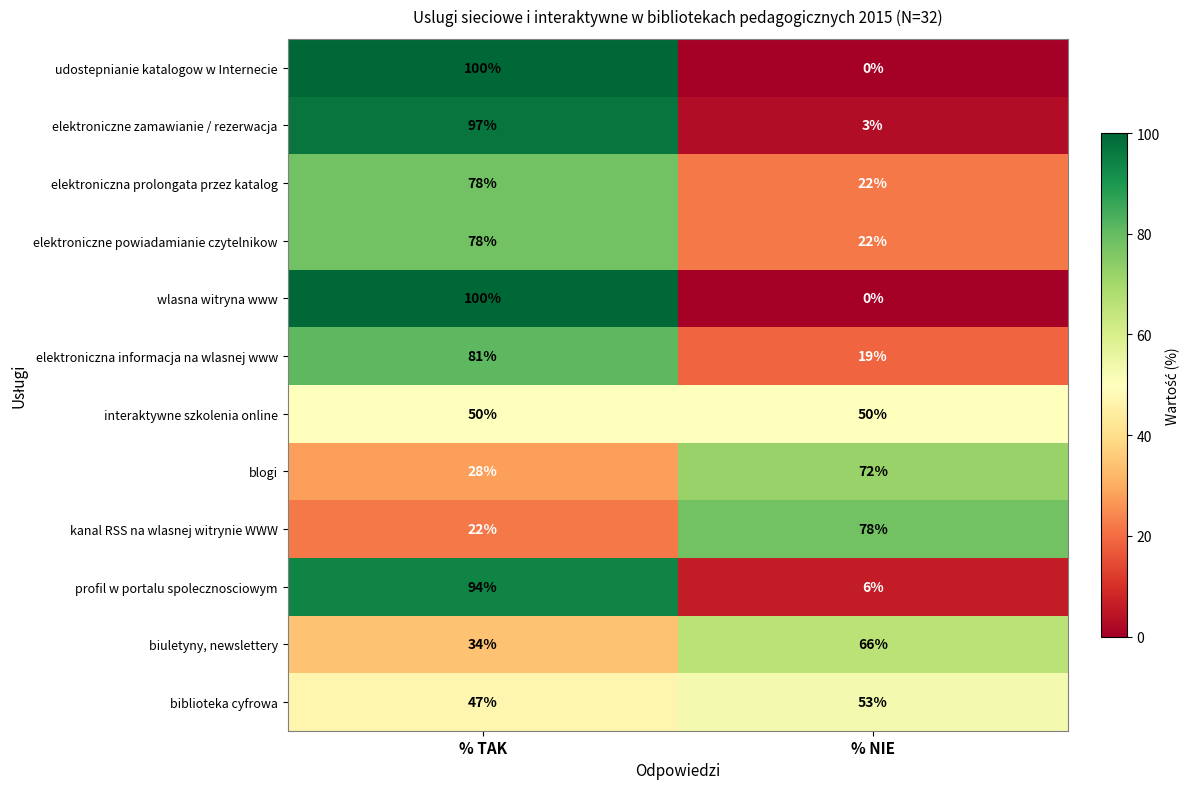

Reading right to left, transcribe all the data shown in this chart.

udostepnianie katalogow w Internecie: 0	100
elektroniczne zamawianie / rezerwacja: 3	97
elektroniczna prolongata przez katalog: 22	78
elektroniczne powiadamianie czytelnikow: 22	78
wlasna witryna www: 0	100
elektroniczna informacja na wlasnej www: 19	81
interaktywne szkolenia online: 50	50
blogi: 72	28
kanal RSS na wlasnej witrynie WWW: 78	22
profil w portalu spolecznosciowym: 6	94
biuletyny, newslettery: 66	34
biblioteka cyfrowa: 53	47